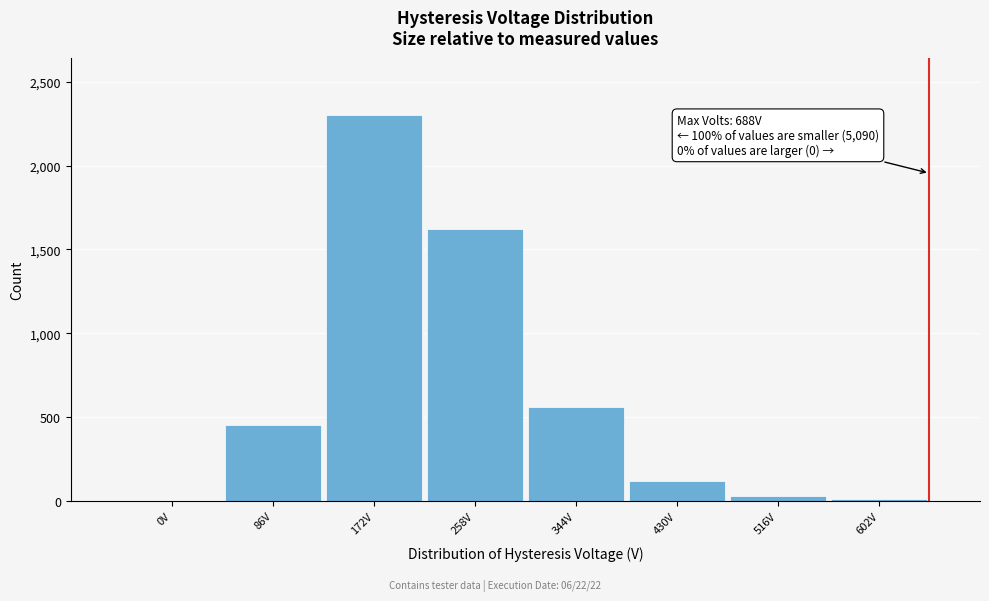

The chart shows a value of 810 at 86V. True or false?

False